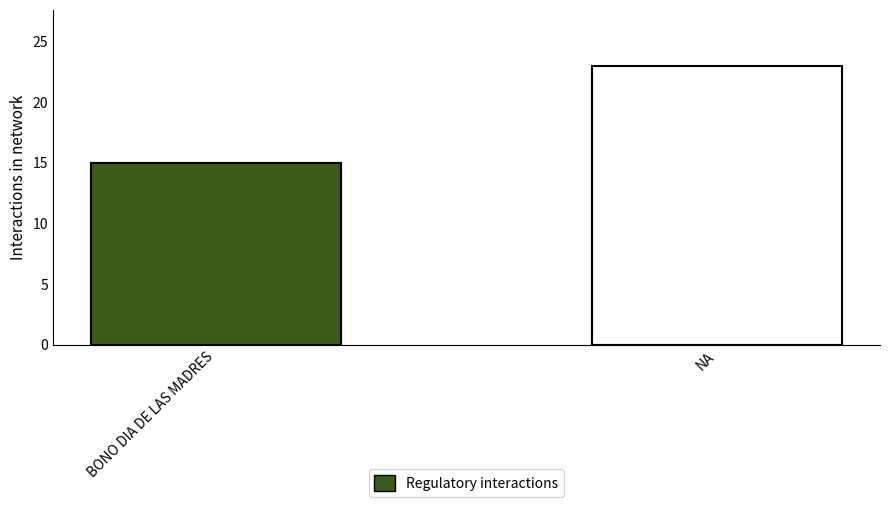

What is the lowest value of the Total bonos series?

15